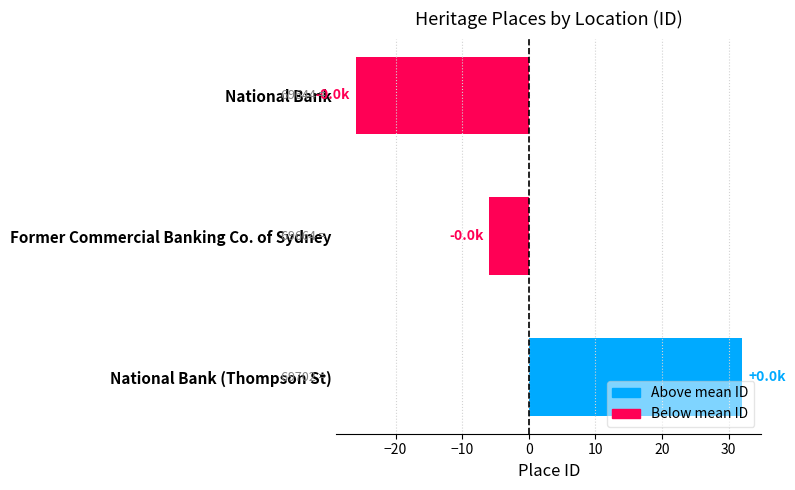

What is the minimum value shown in the chart?

-26